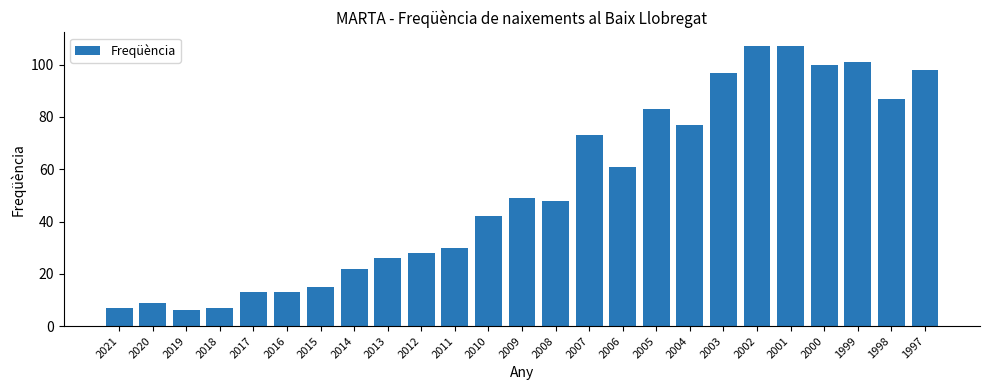

What is the difference between the maximum and minimum values?

101